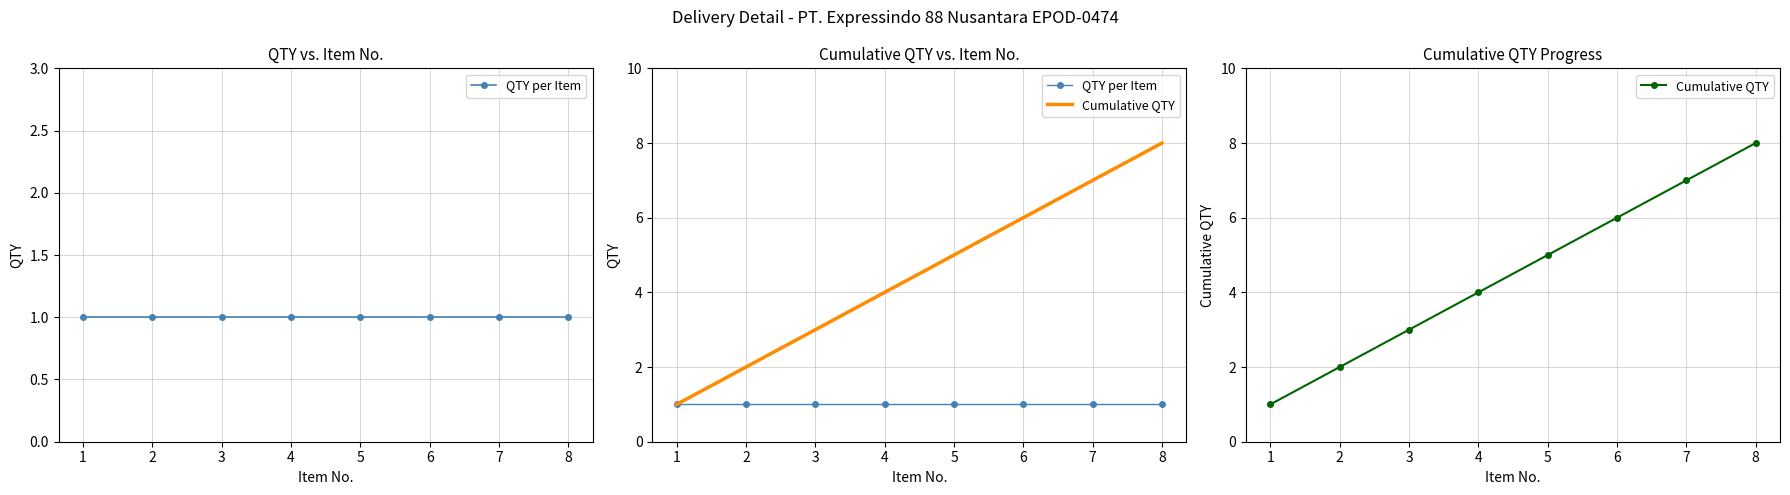

How many data points in Cumulative QTY are above 5?

3